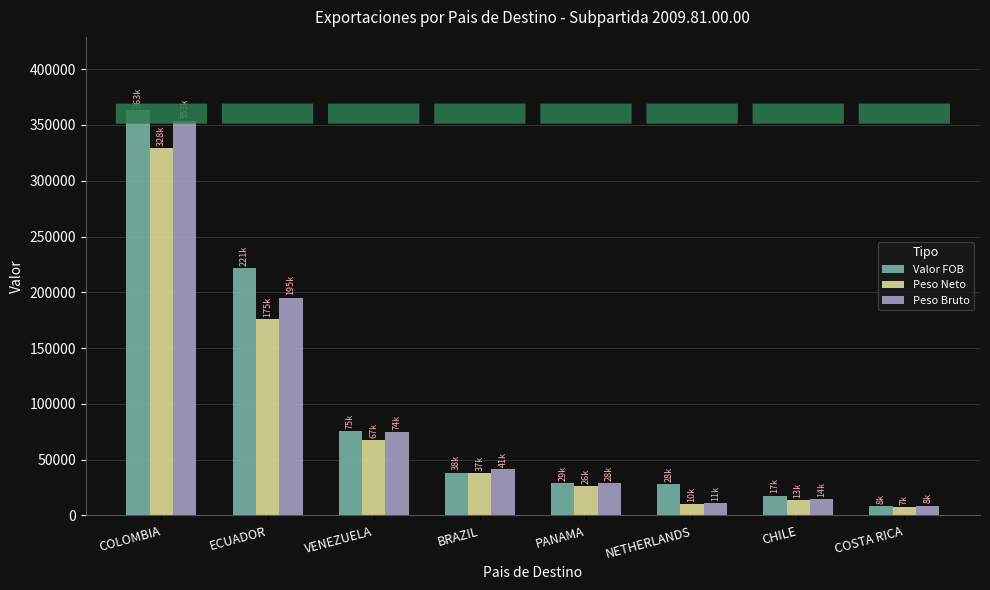

Is it true that Peso Bruto equals 8878.3 at COSTA RICA?

True